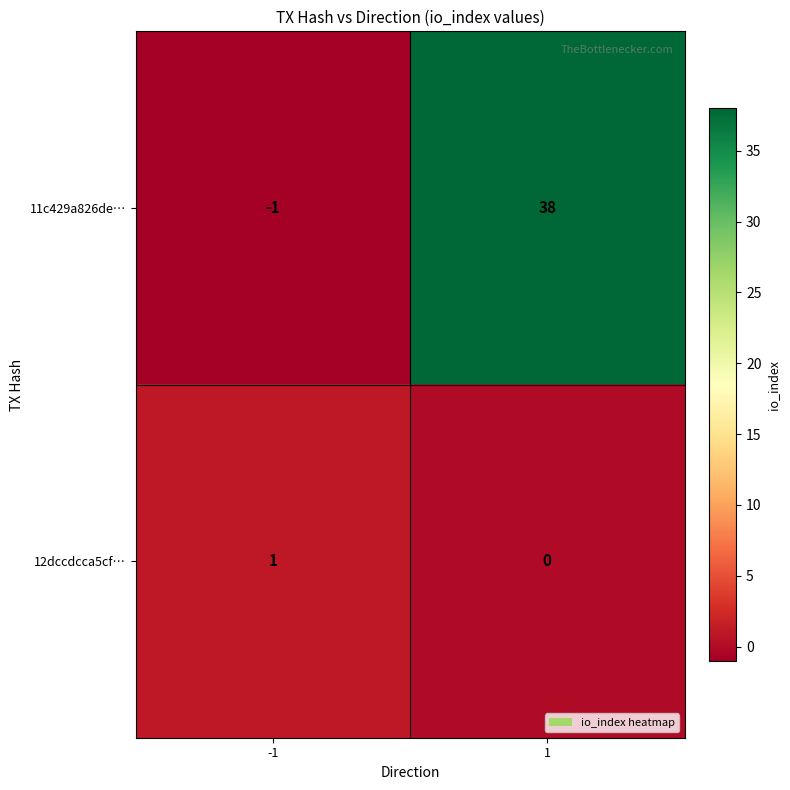

At -1, list the series in order from largest to smallest.

12dccdcca5cf…, 11c429a826de…